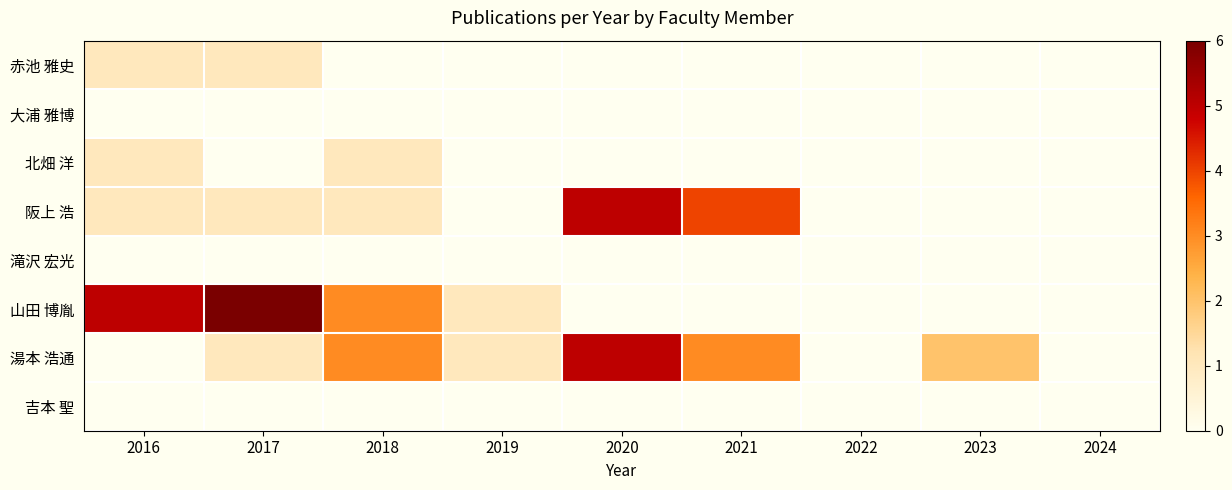

The 湯本 浩通 series shows 1.0 at 2017. True or false?

True